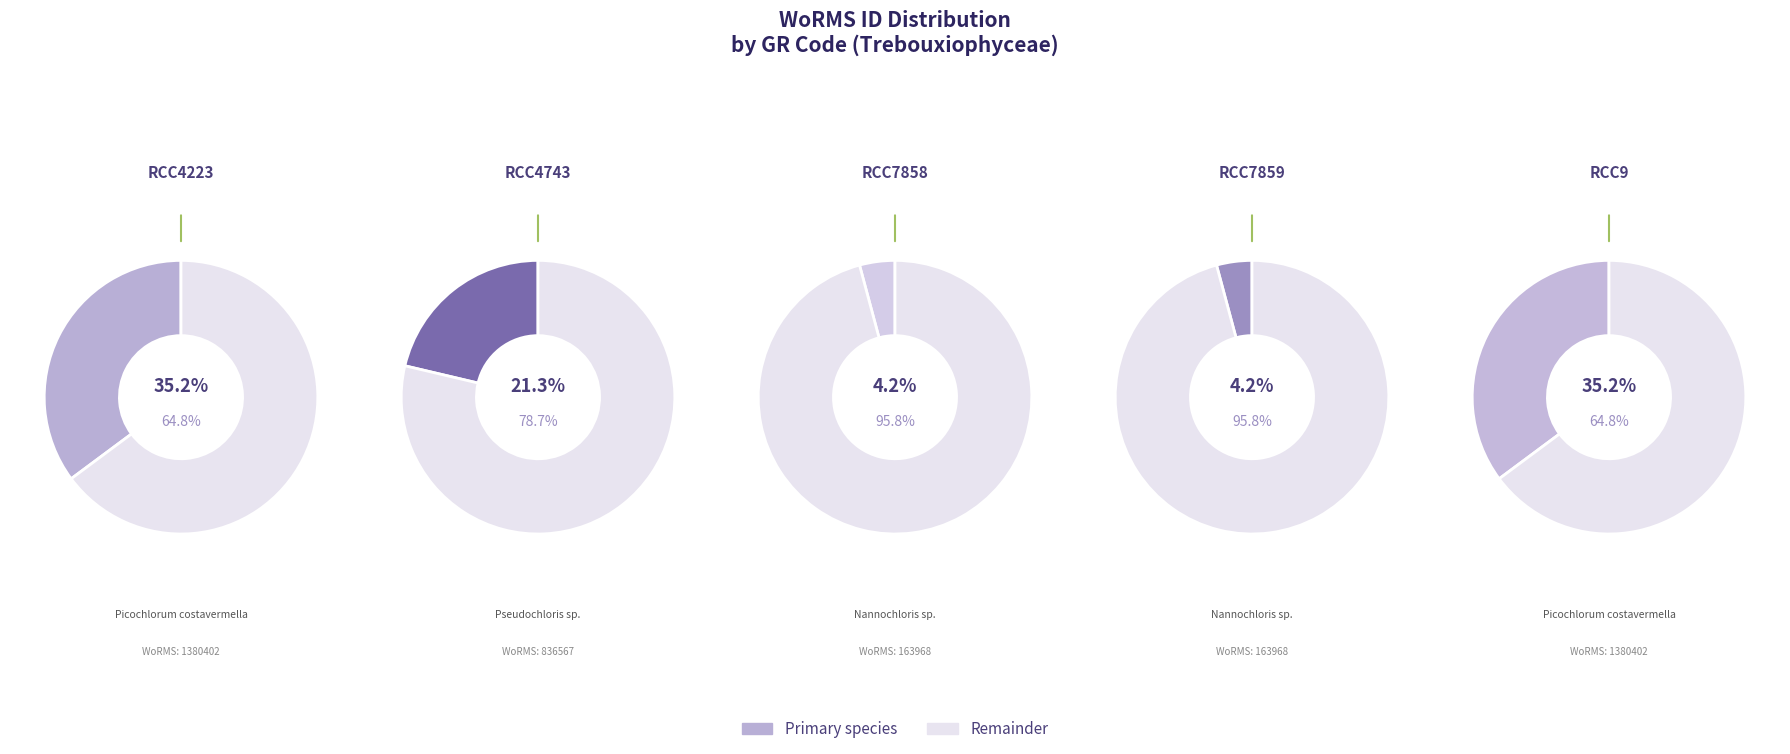

Count the number of slices in the pie.

5